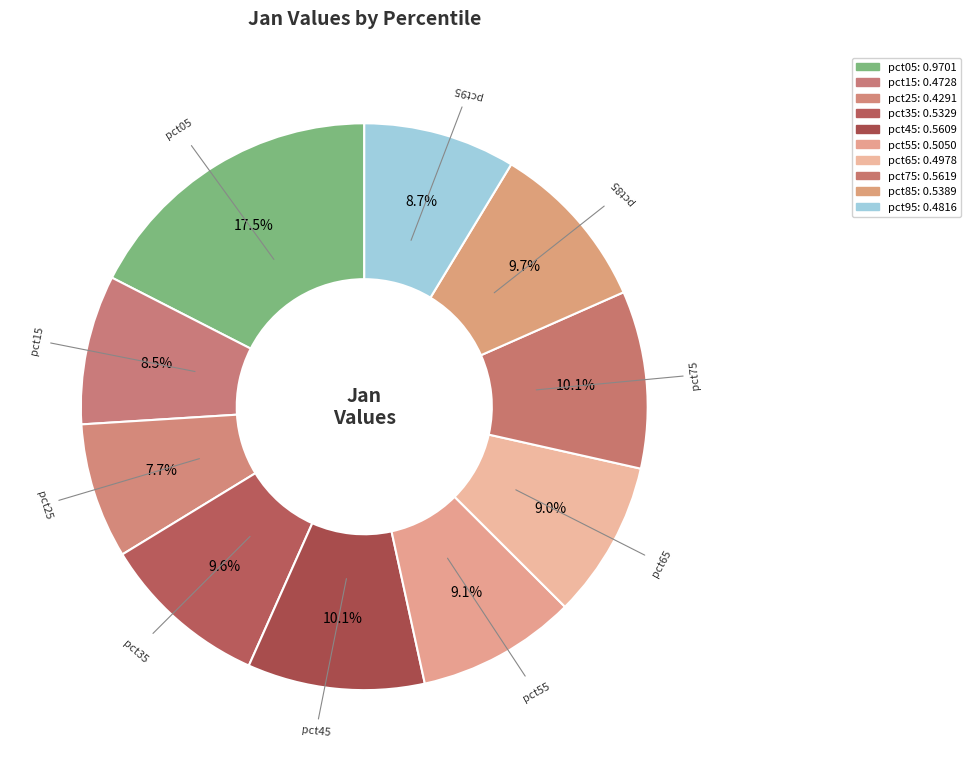

To the nearest percent, what percentage of the pie is pct05?

17%